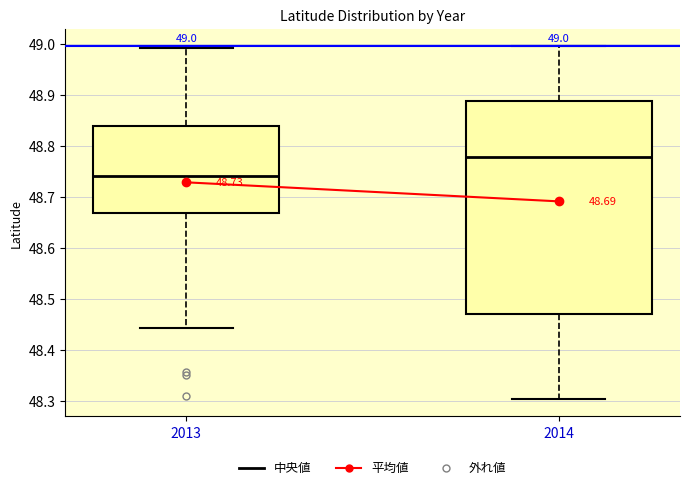

Which box's median line is the lowest?

2013